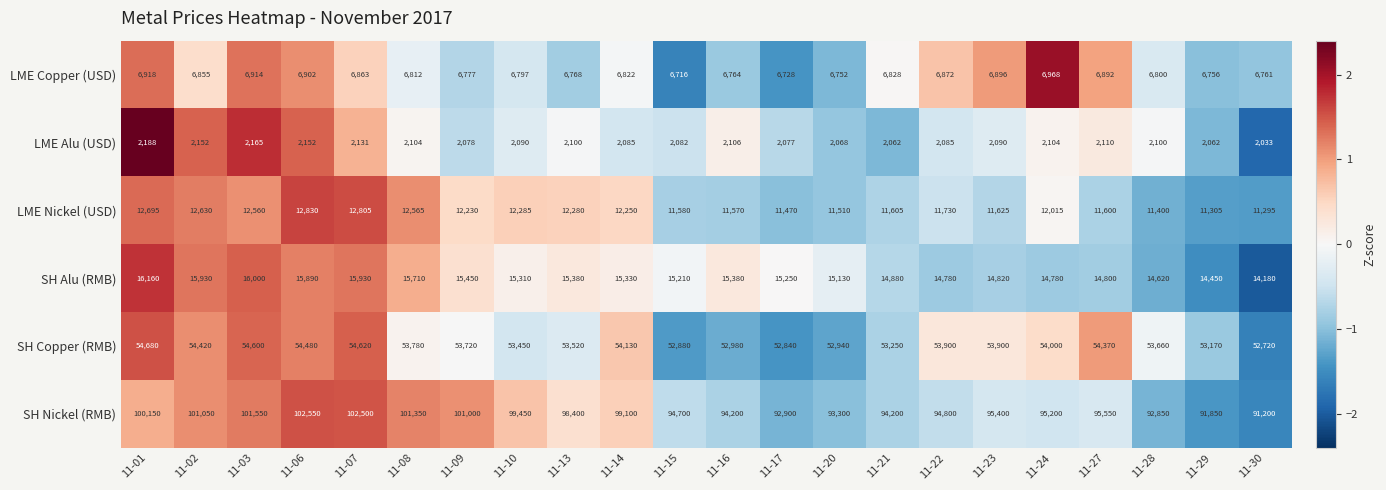

What is the difference between the second highest and second lowest values in the LME Nickel (USD) series?

1500